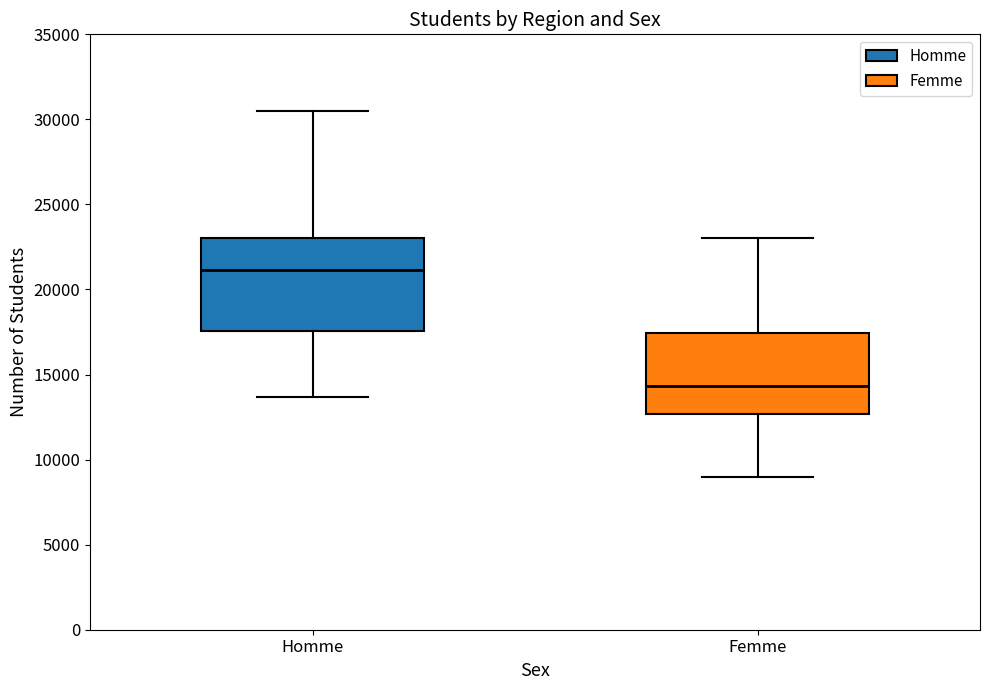

Comparing the boxes themselves (not the whiskers), which one is the tallest?

Homme